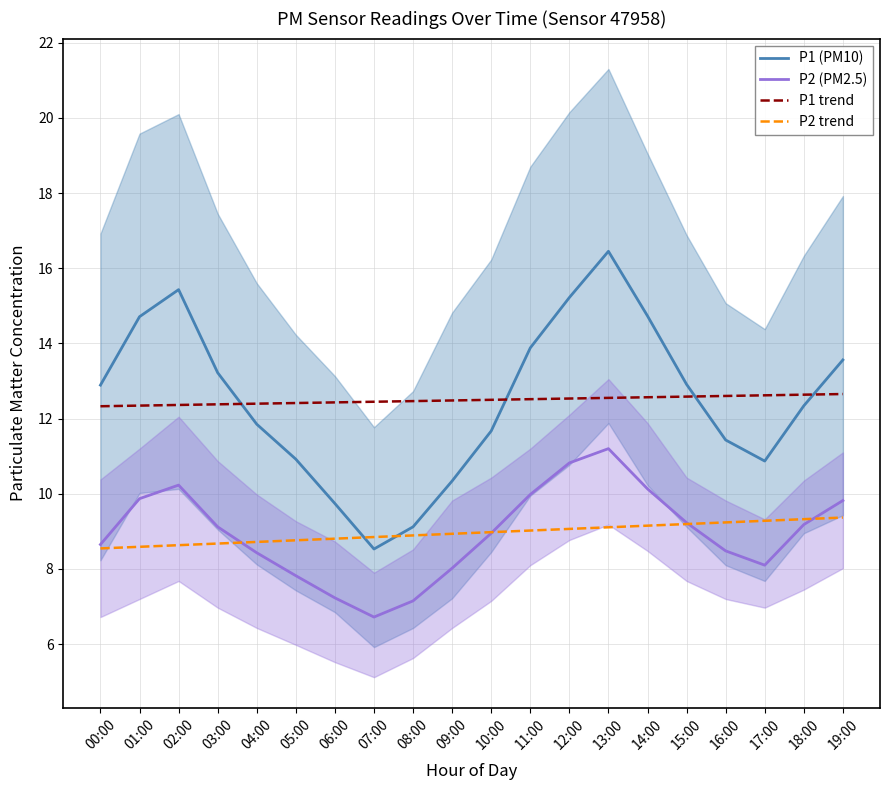

Reading left to right, extract all data points from this chart.

P1 (PM10): 12.9	14.7	15.4	13.2	11.8	10.9	9.7	8.5	9.1	10.3	11.7	13.9	15.2	16.4	14.7	12.9	11.4	10.9	12.3	13.6
P2 (PM2.5): 8.7	9.9	10.2	9.1	8.4	7.8	7.2	6.7	7.2	8.0	8.9	10.0	10.8	11.2	10.1	9.2	8.5	8.1	9.2	9.8
P1 trend: 12.3	12.3	12.4	12.4	12.4	12.4	12.4	12.4	12.5	12.5	12.5	12.5	12.5	12.6	12.6	12.6	12.6	12.6	12.6	12.7
P2 trend: 8.5	8.6	8.6	8.7	8.7	8.8	8.8	8.8	8.9	8.9	9.0	9.0	9.1	9.1	9.2	9.2	9.2	9.3	9.3	9.4